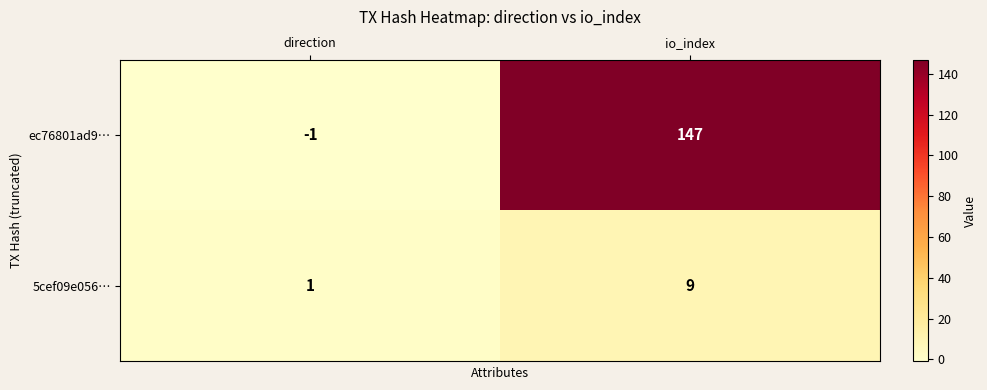

Between direction and io_index, which series saw the biggest shift?

ec76801ad9…